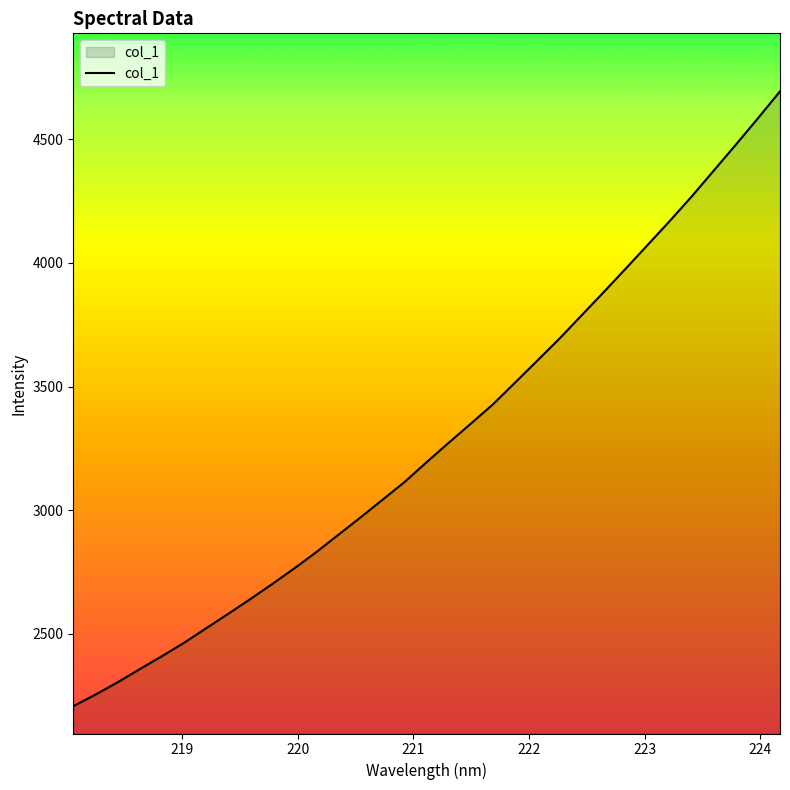

What is the greatest value displayed?

4693.5